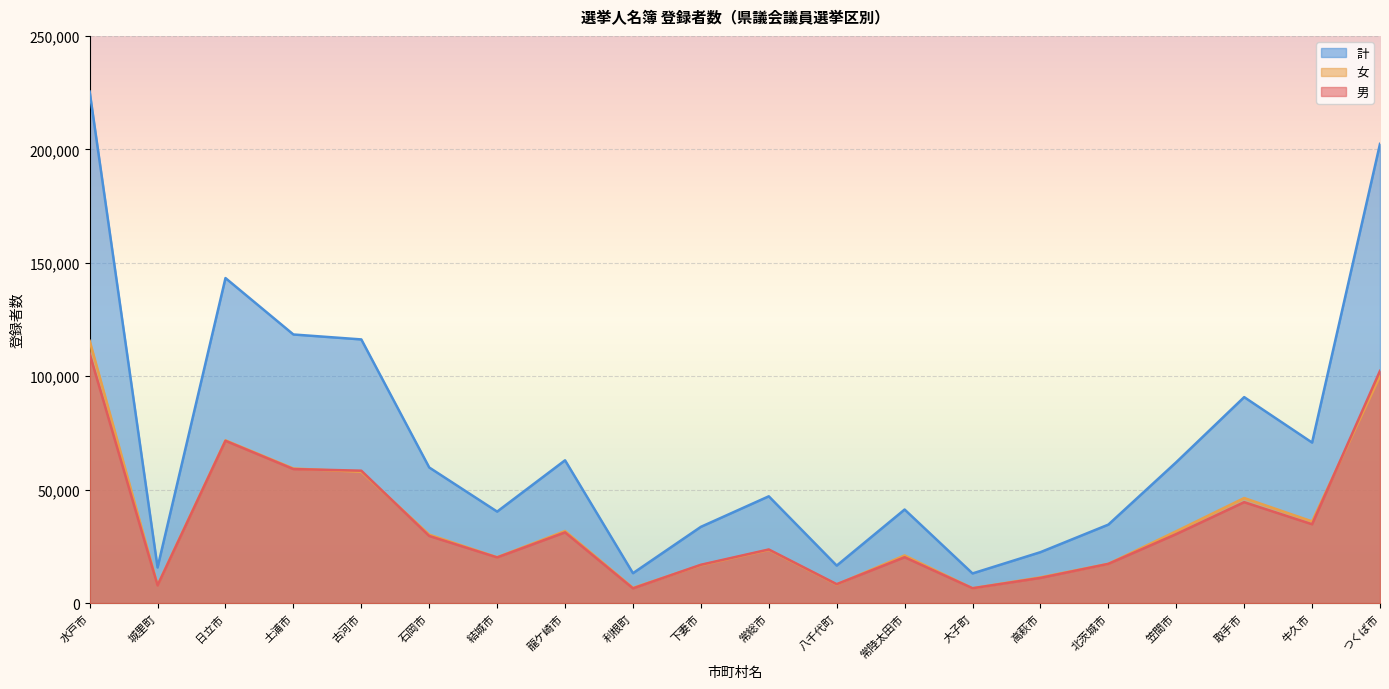

Which category has the highest value in the 女 series?

水戸市